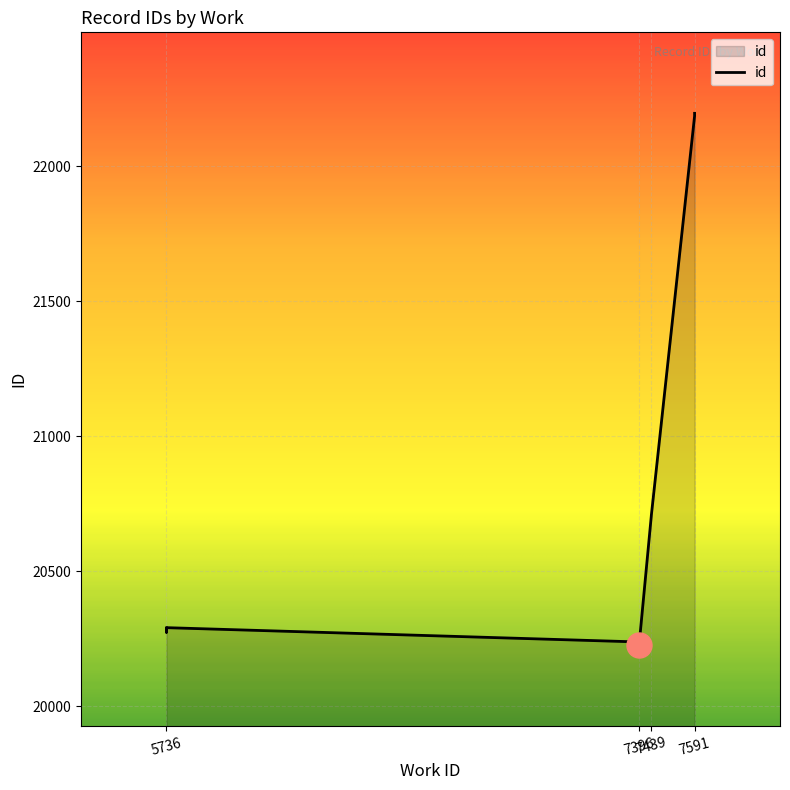

At which label is the value closest to 21211?

7439